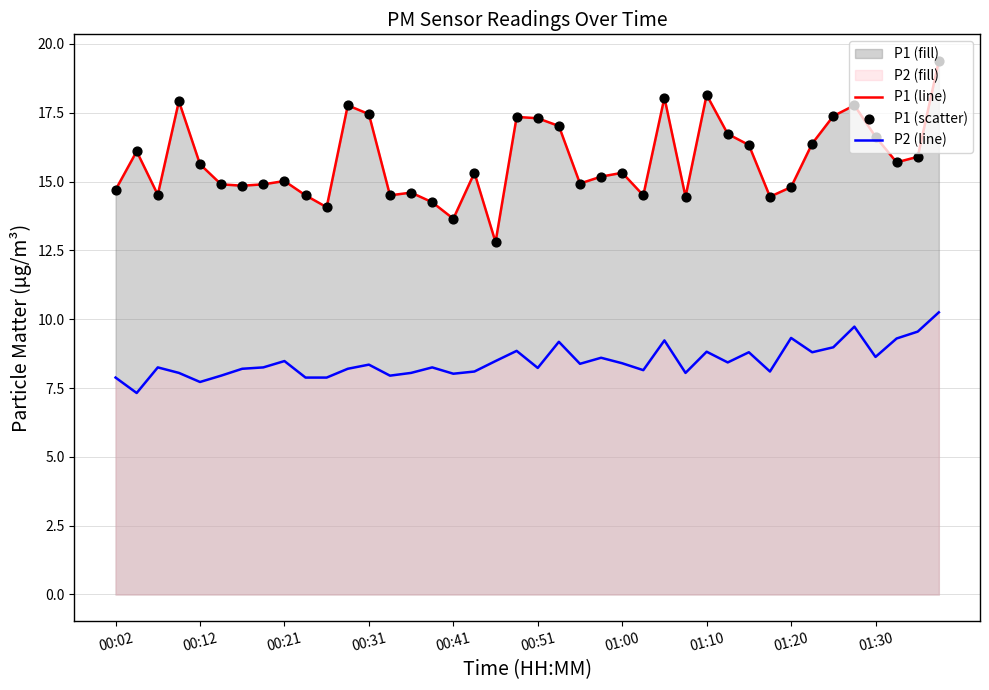

Which series reaches the minimum Y coordinate?

P2 (line)